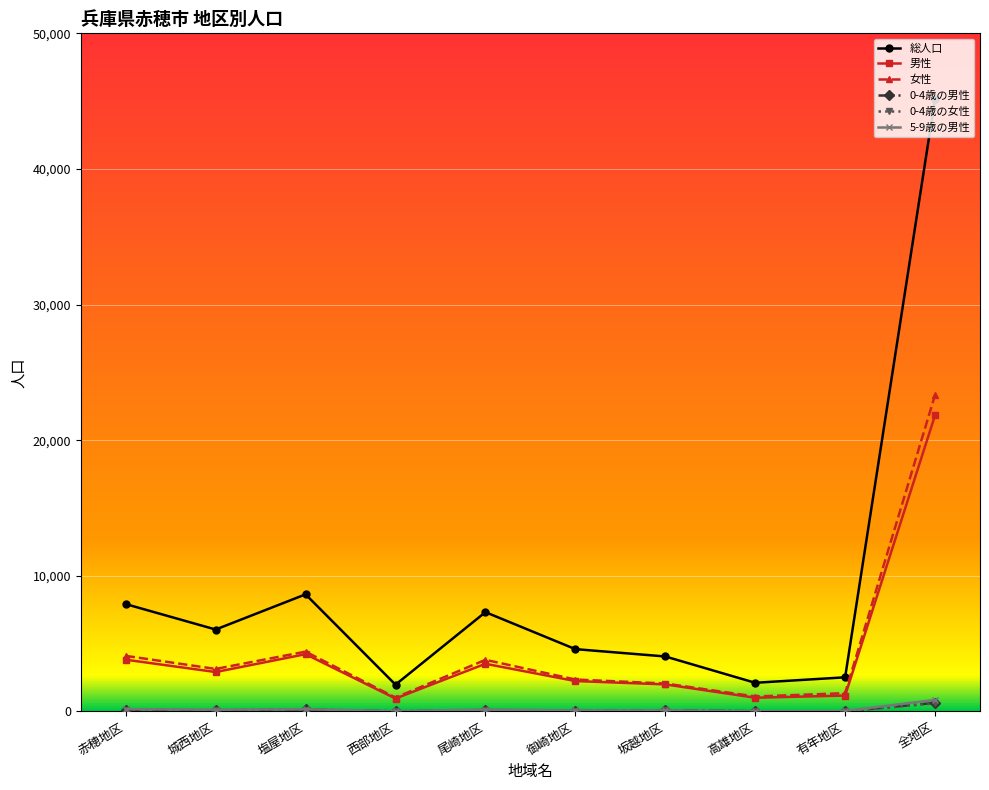

What is the maximum value shown in the chart?

45174